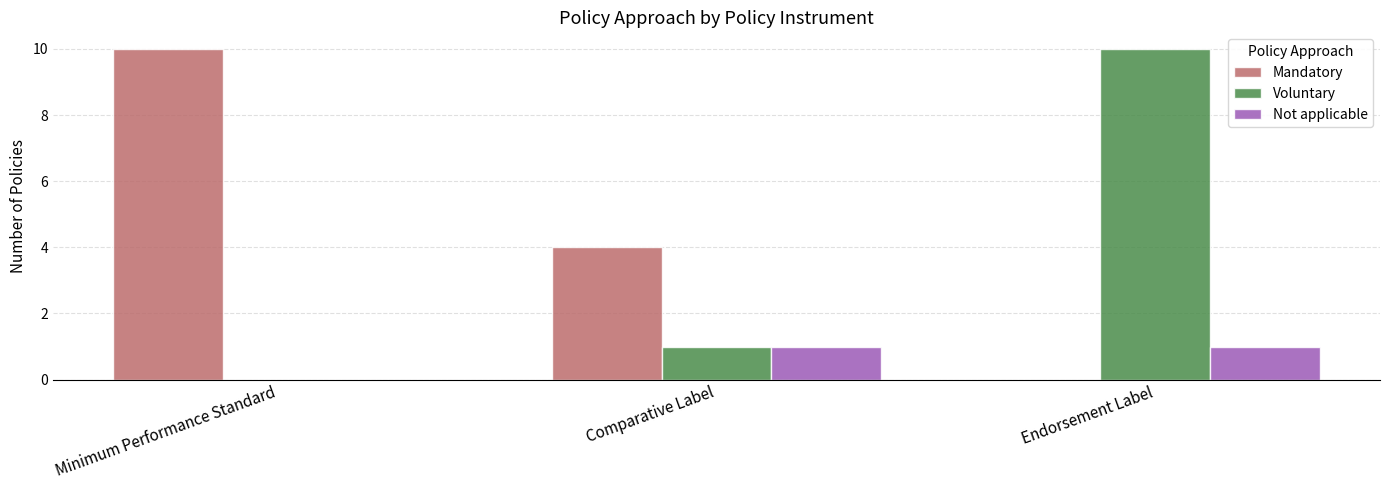

Are the bars grouped side by side (vs. stacked)?

Yes